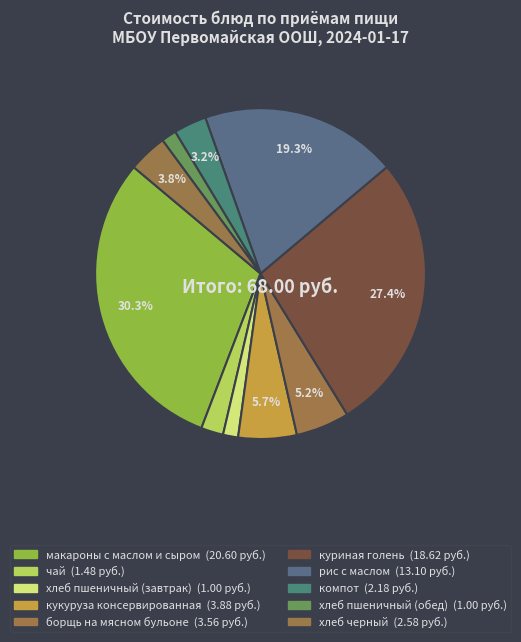

Count the number of slices in the pie.

10